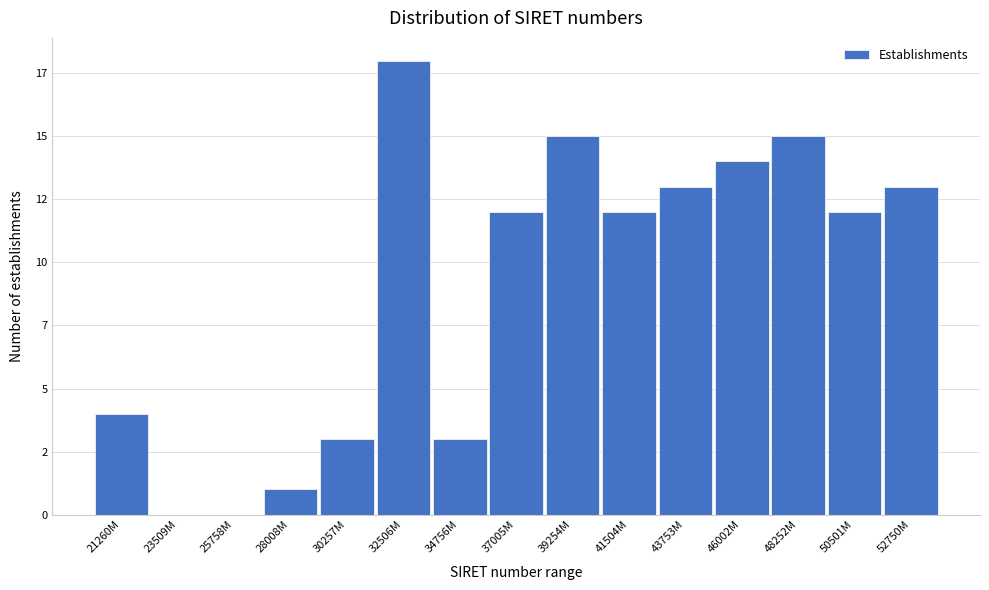

Are the bars horizontal?

No